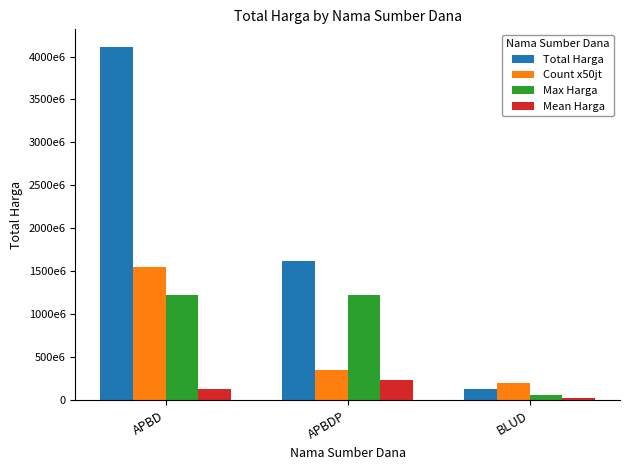

Are the bars horizontal?

No